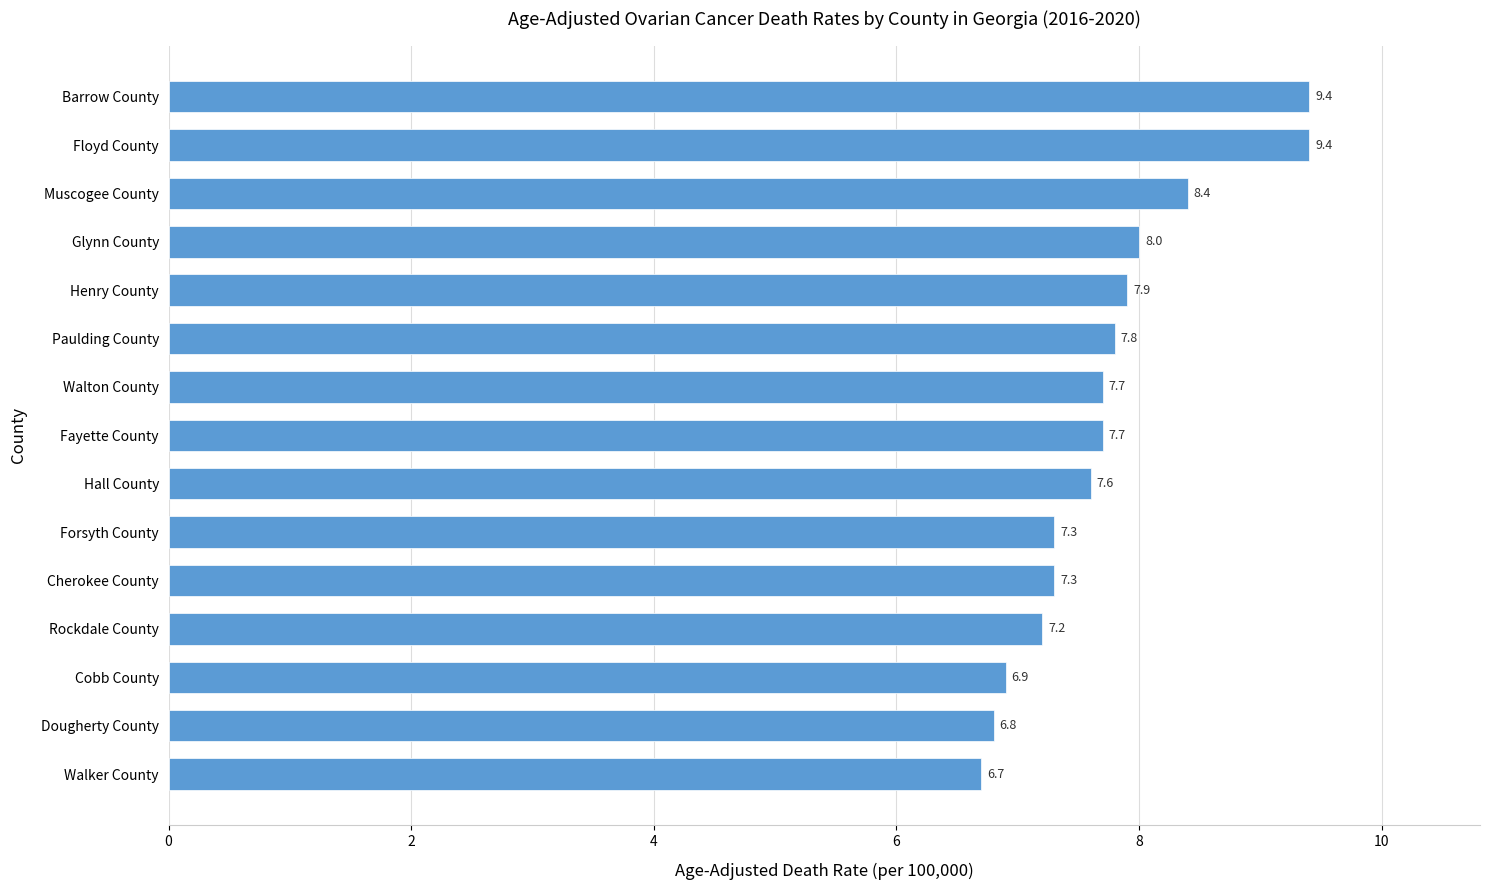

The value at Muscogee County is 14.1. True or false?

False